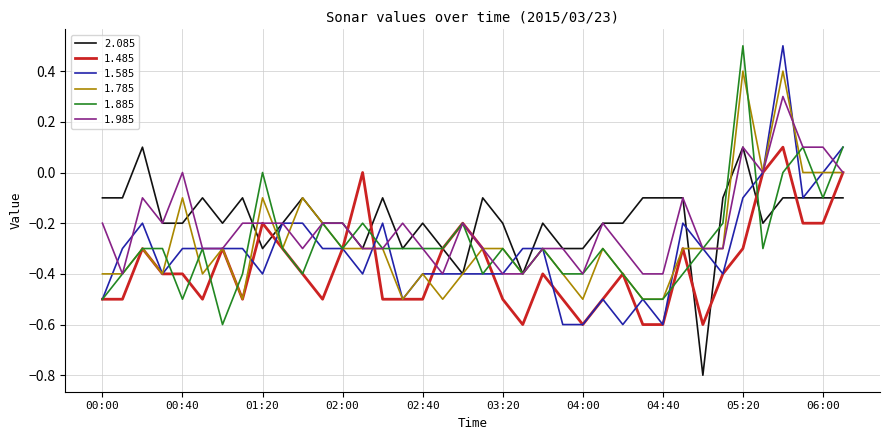

How many lines are shown in the chart?

6